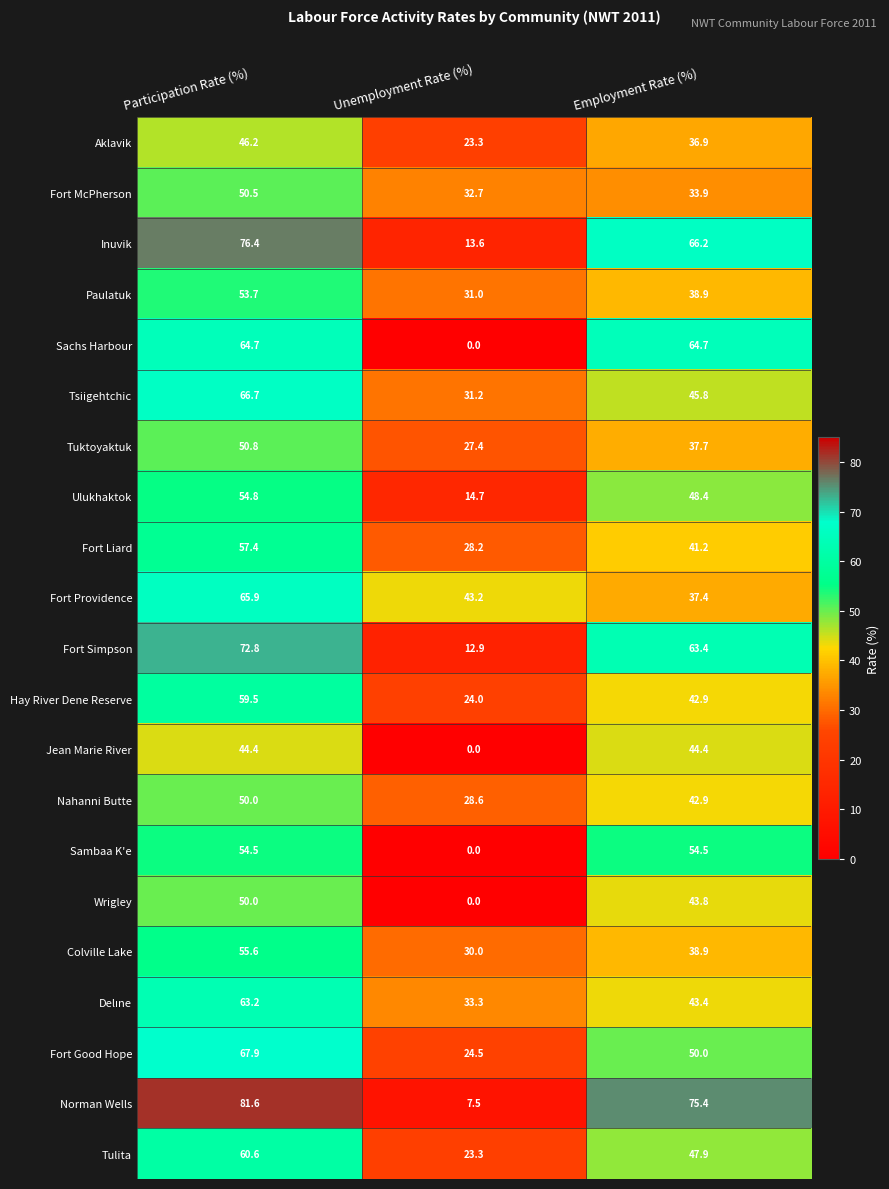

The value of Colville Lake at Participation Rate (%) is 55.6. True or false?

True